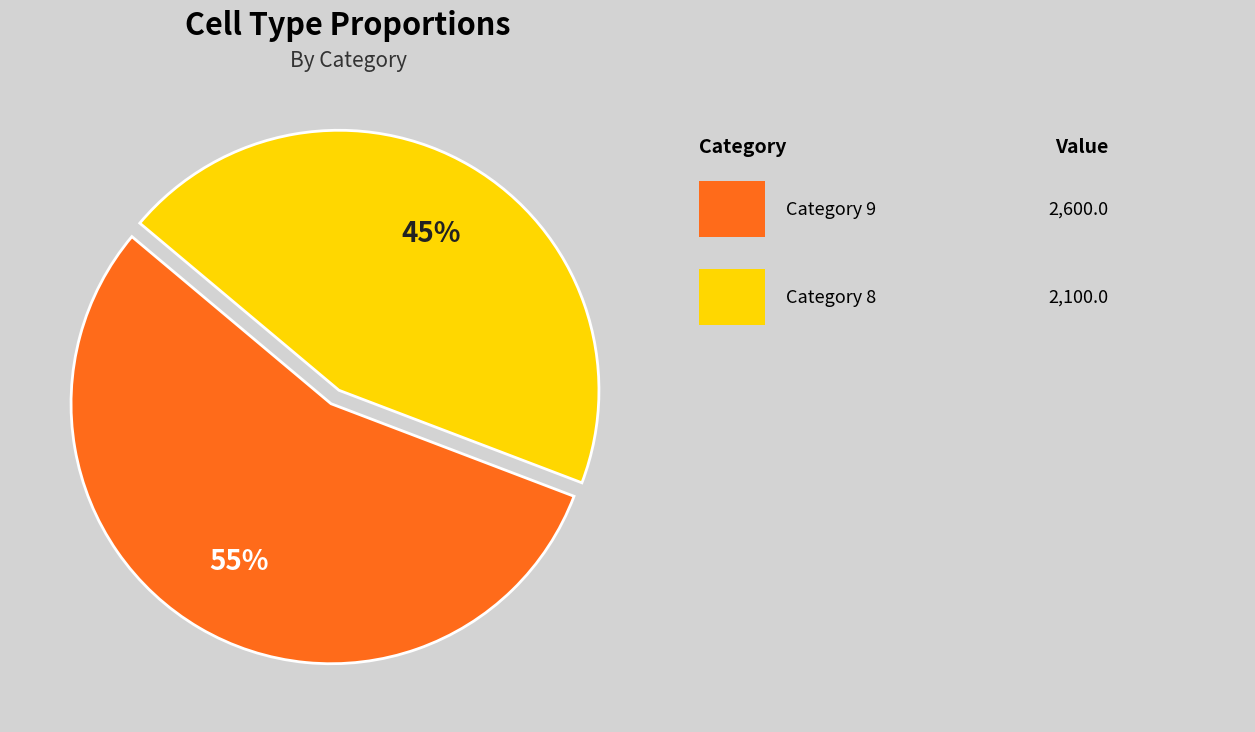

Does any single category account for the majority?

Yes